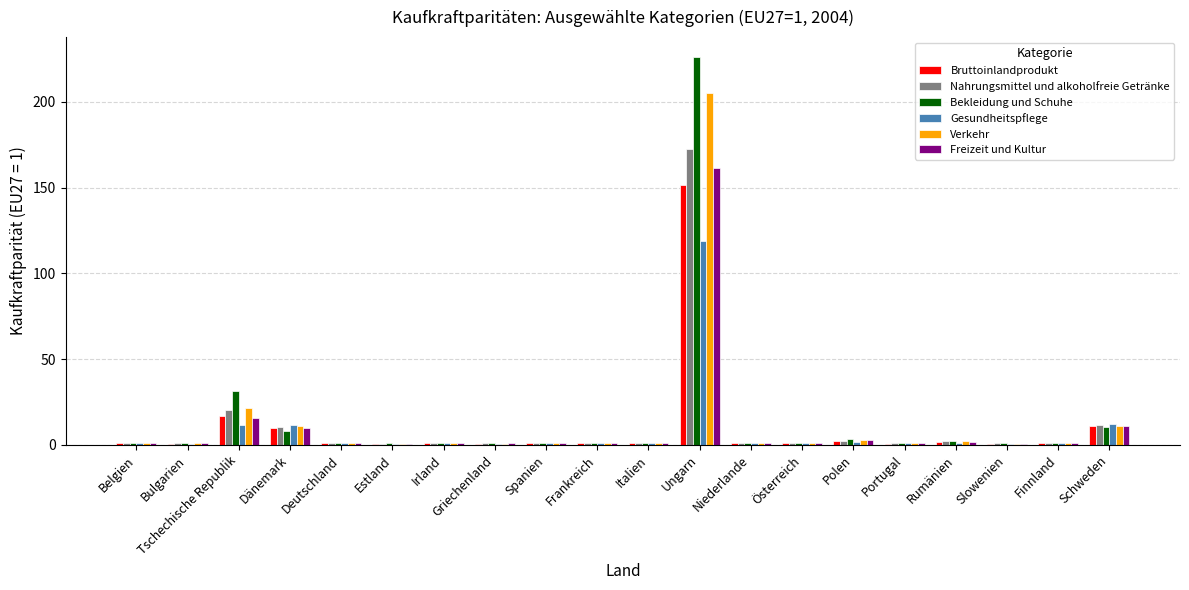

Which label corresponds to the largest value in the chart?

Ungarn